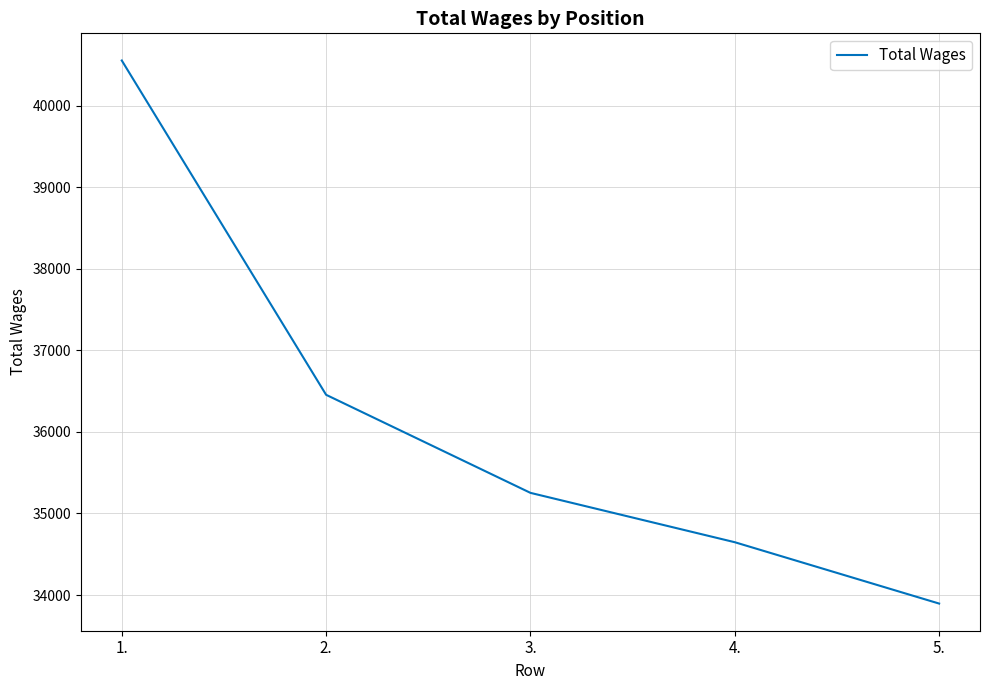

Which has a higher value, 5. or 3.?

3.